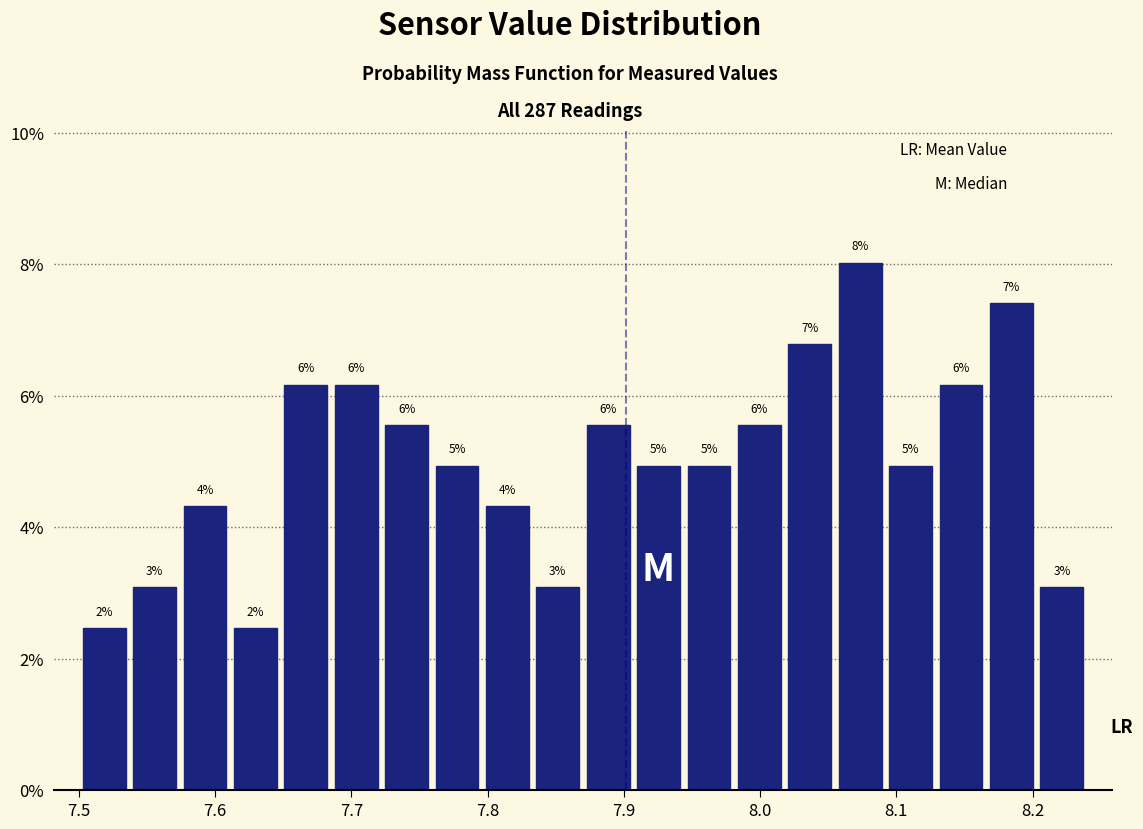

Read against the x-axis, roughly where is the centre of the tallest bar?

8.07